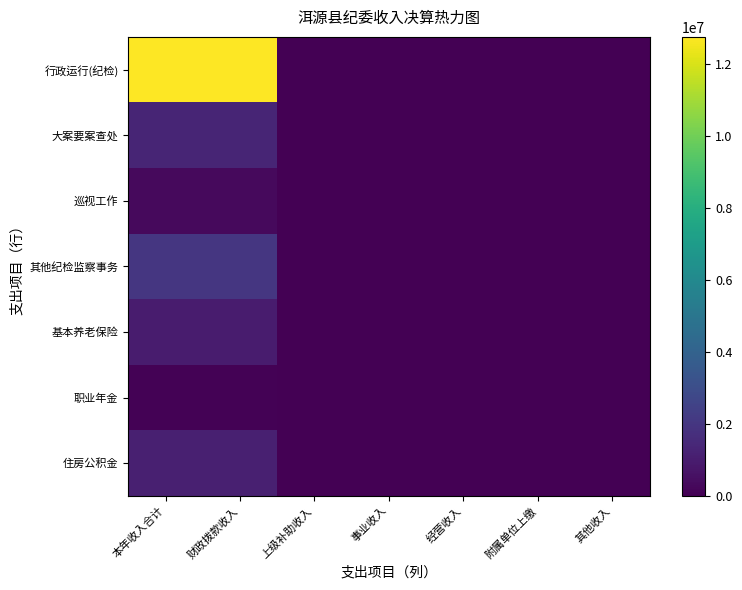

At which category is the sum across all series the highest?

本年收入合计